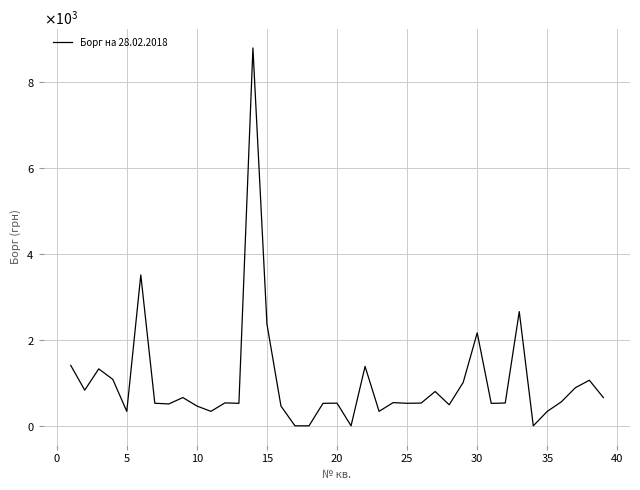

Does the chart display data point markers on the line(s)?

No